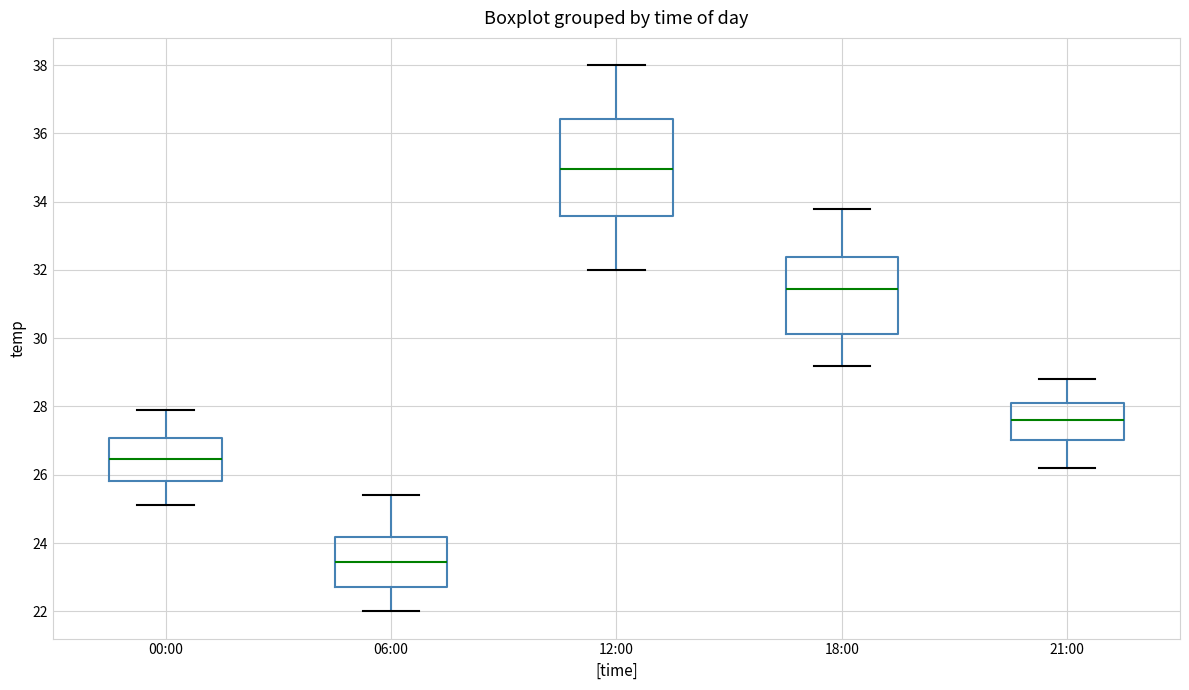

Where does the upper whisker of the box for 00:00 end on the y-axis? The values are not printed on the chart, so give them approximately, as read against the axis.

28.0